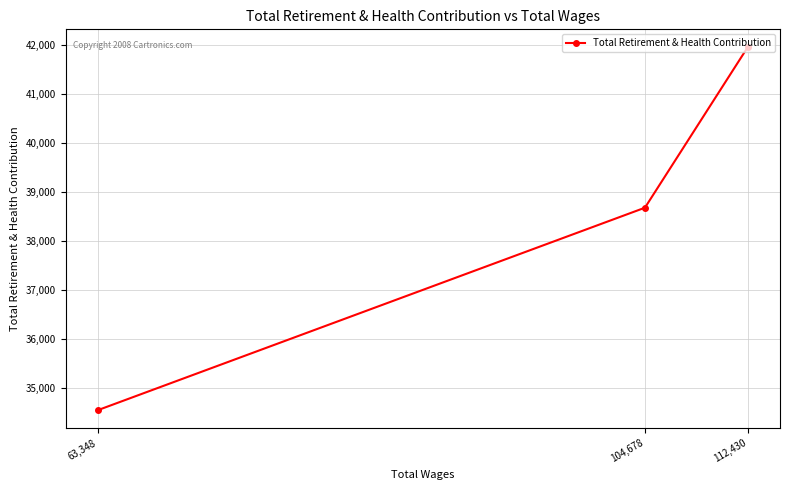

What is the label of the 1st point from the left?

63,348